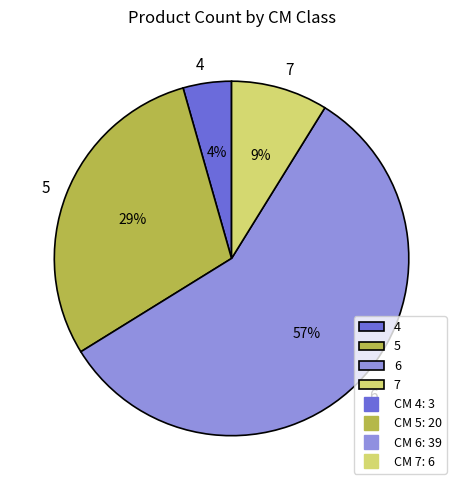

Rank the categories by value from lowest to highest.

4, 7, 5, 6